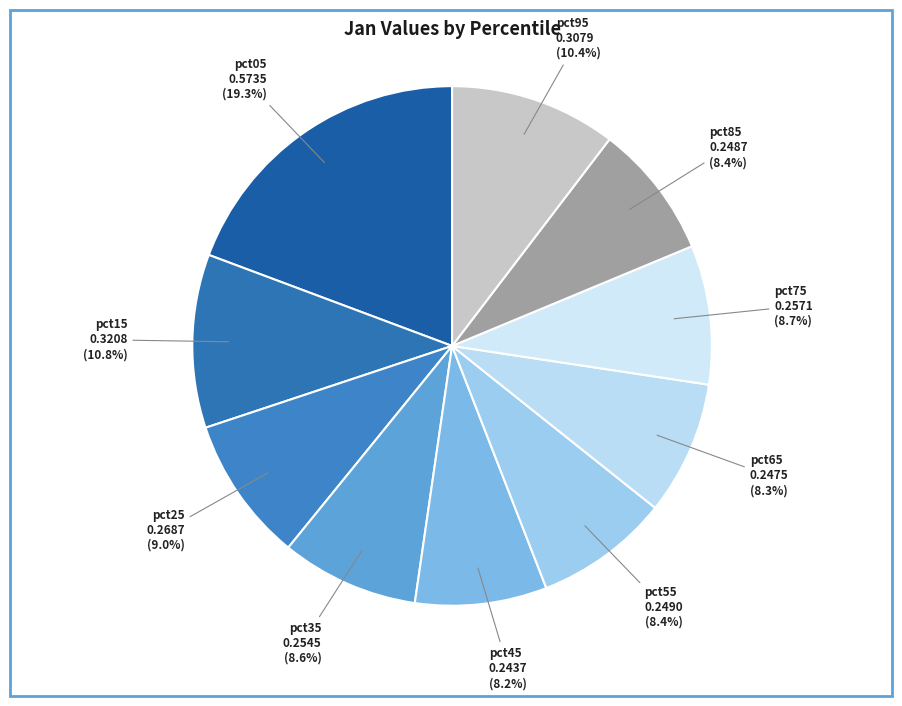

Which category has the biggest portion of the pie?

pct05